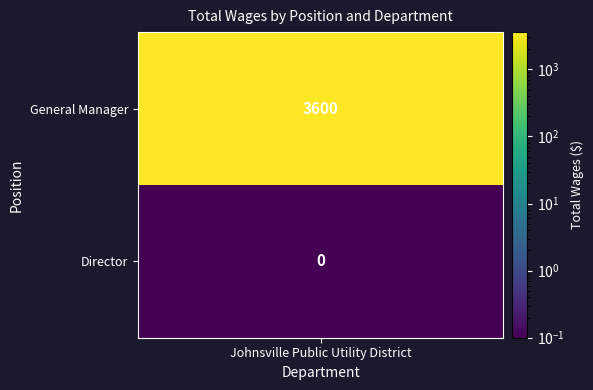

At which label is the value closest to 1800?

General Manager